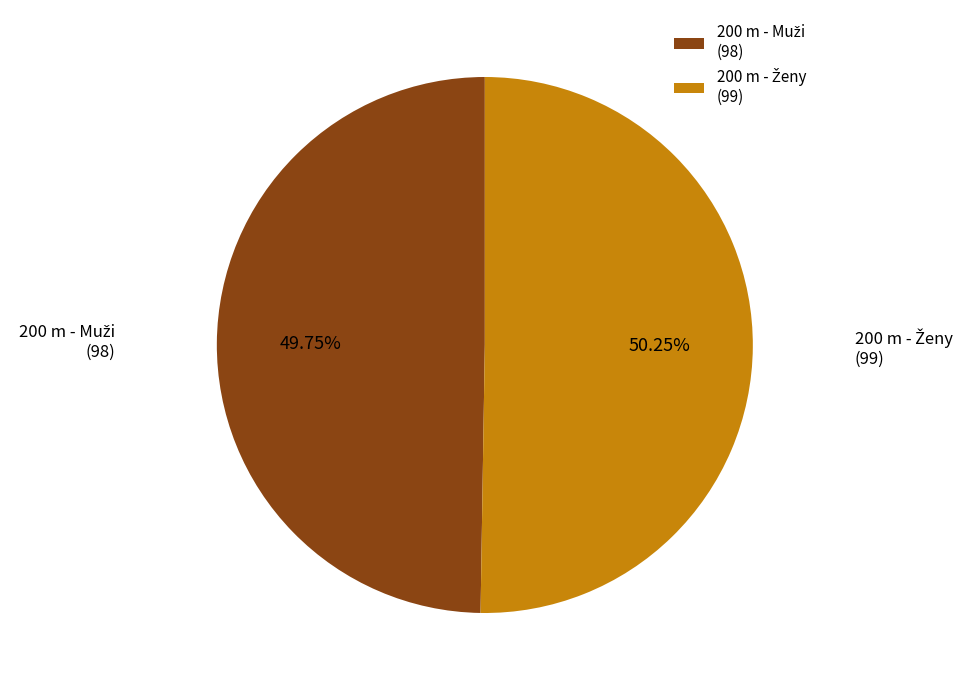

Is there any slice that represents more than half of the pie?

Yes